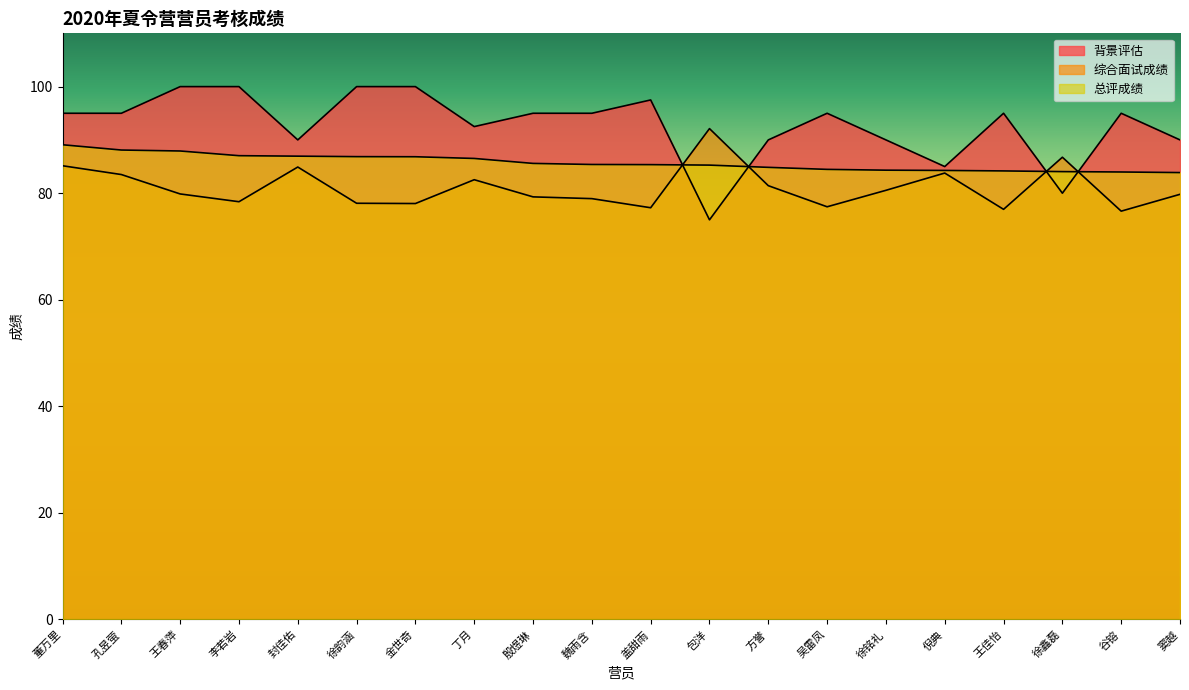

Does the chart display data point markers on the line(s)?

No